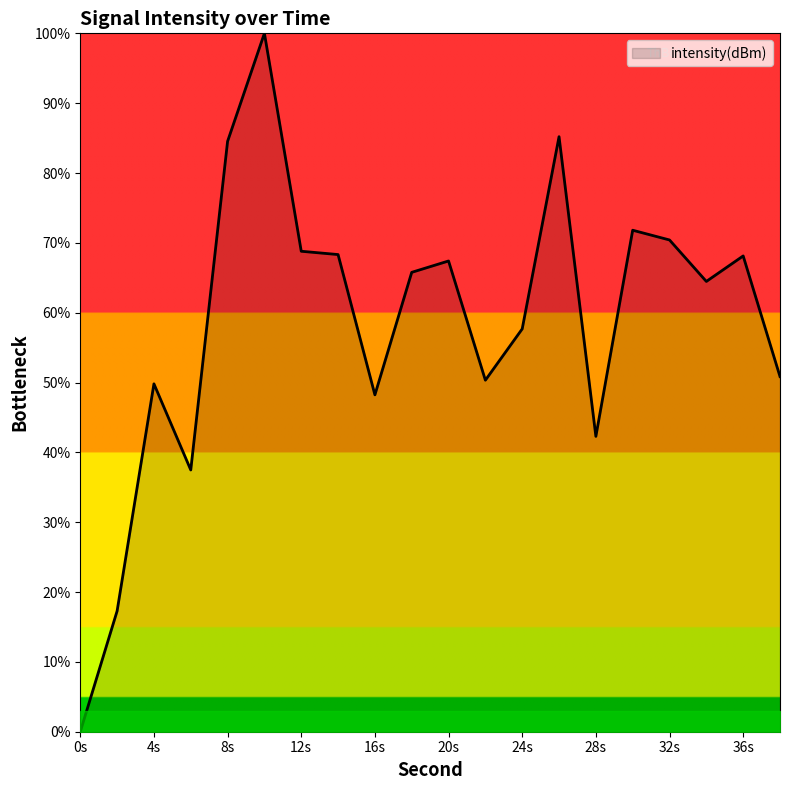

What is the difference between the maximum and minimum values?

100.0